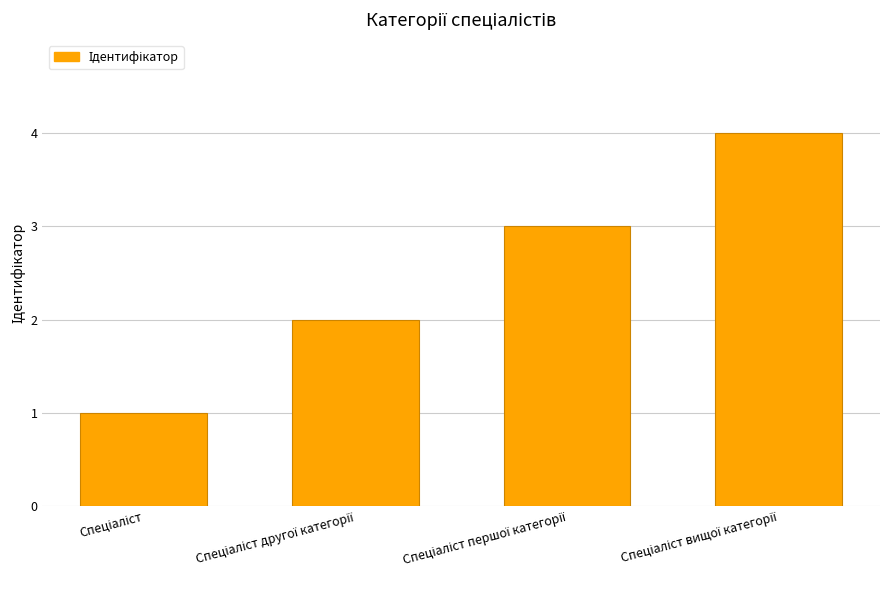

What is the sum of all values?

10